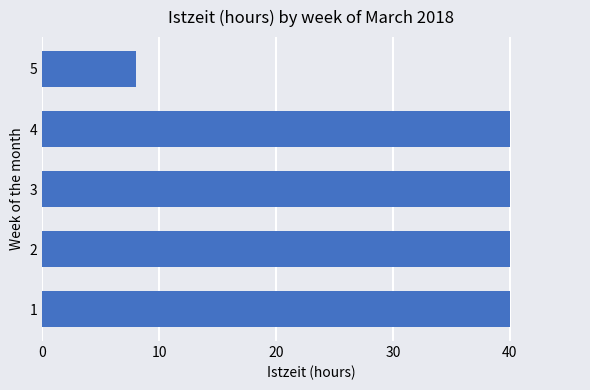

What is the minimum value shown in the chart?

8